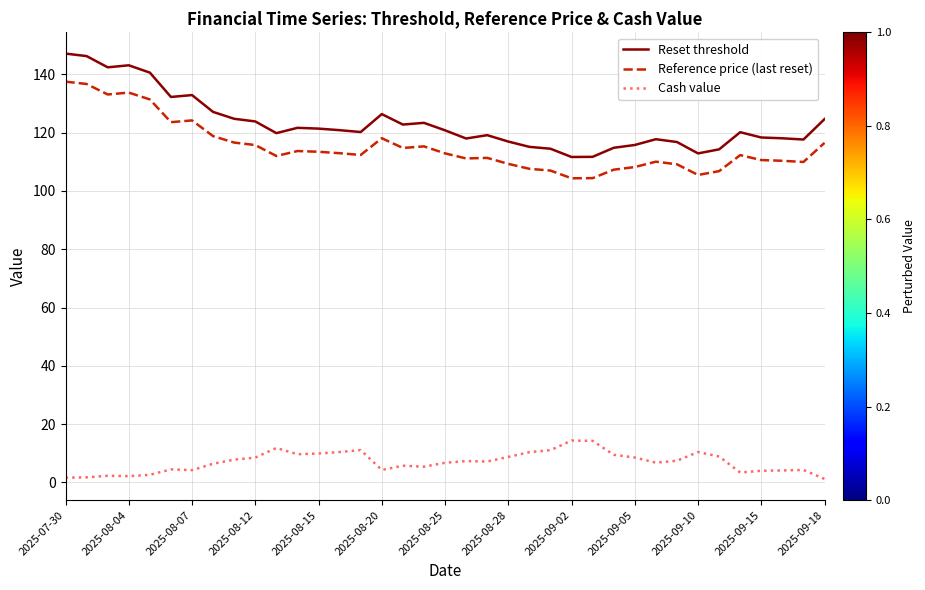

True or false: Reset threshold and Reference price (last reset) cross at least once.

False